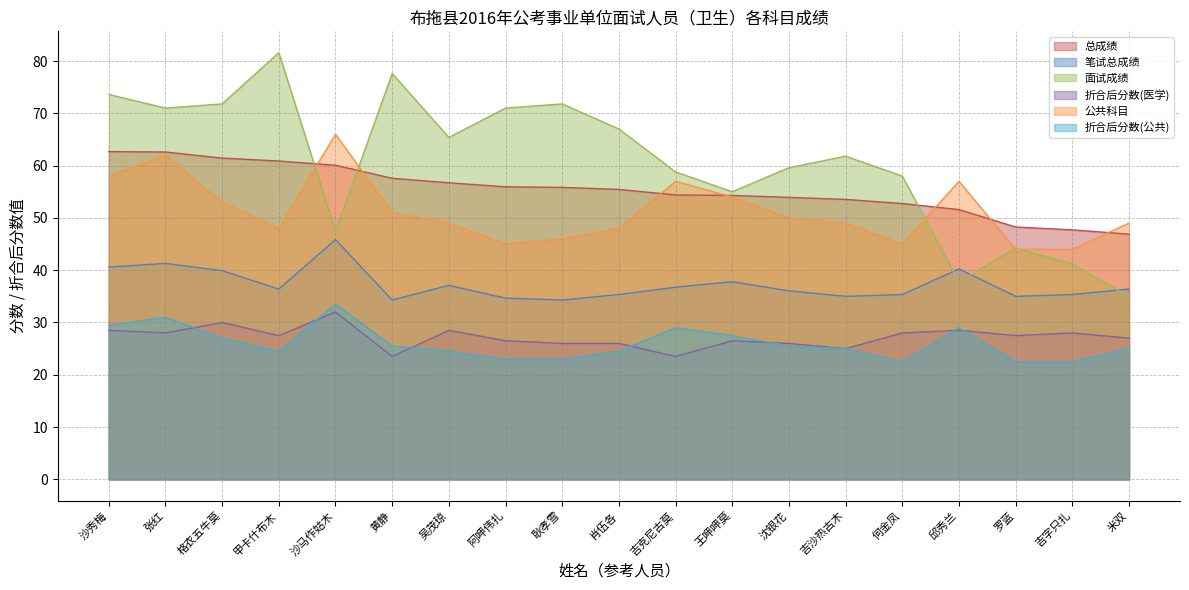

At how many categories does at least one series exceed 30?

19